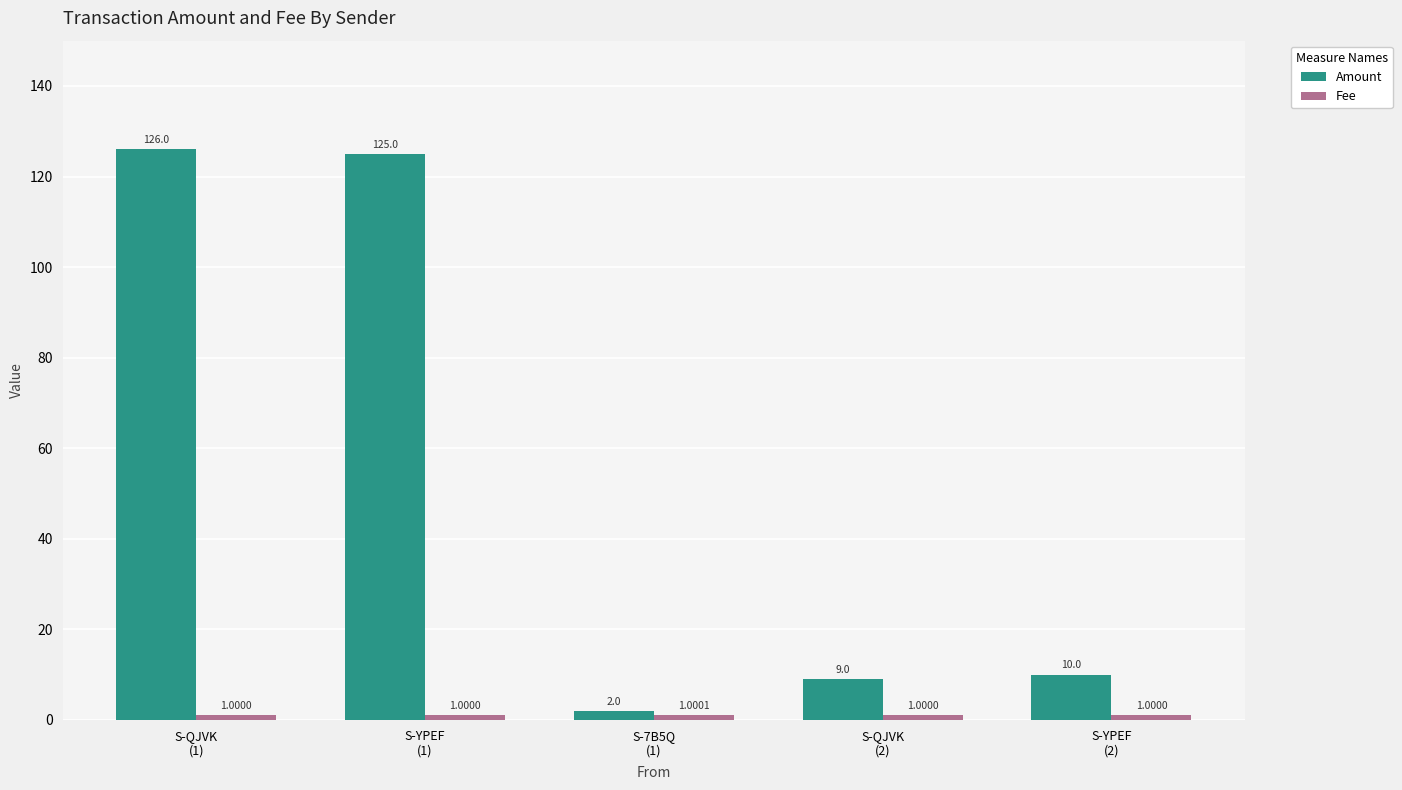

What is the difference between the maximum and second lowest values in the Amount series?

117.0